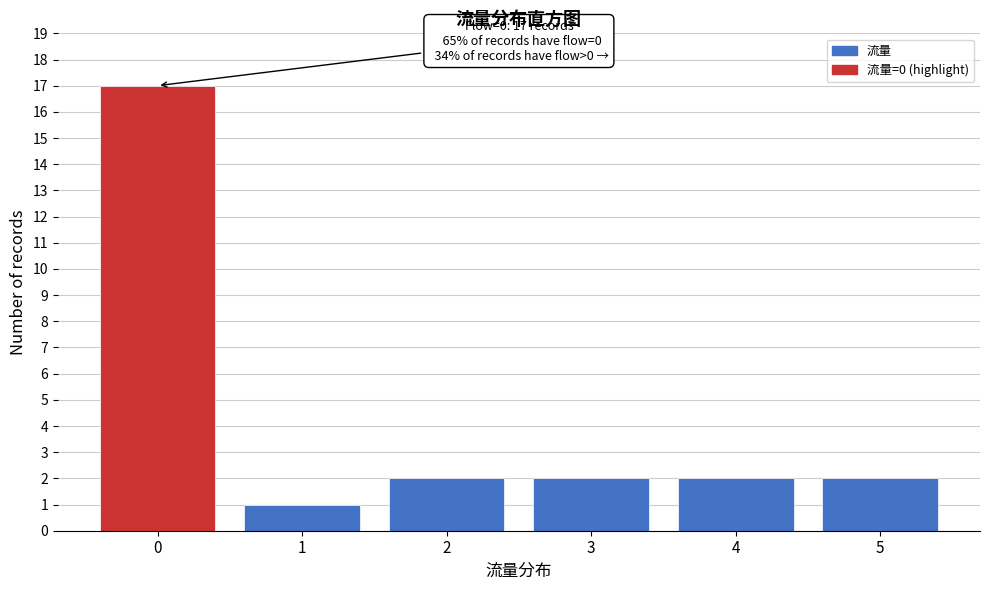

Reading left to right, transcribe all the data shown in this chart.

0=17	1=1	2=2	3=2	4=2	5=2